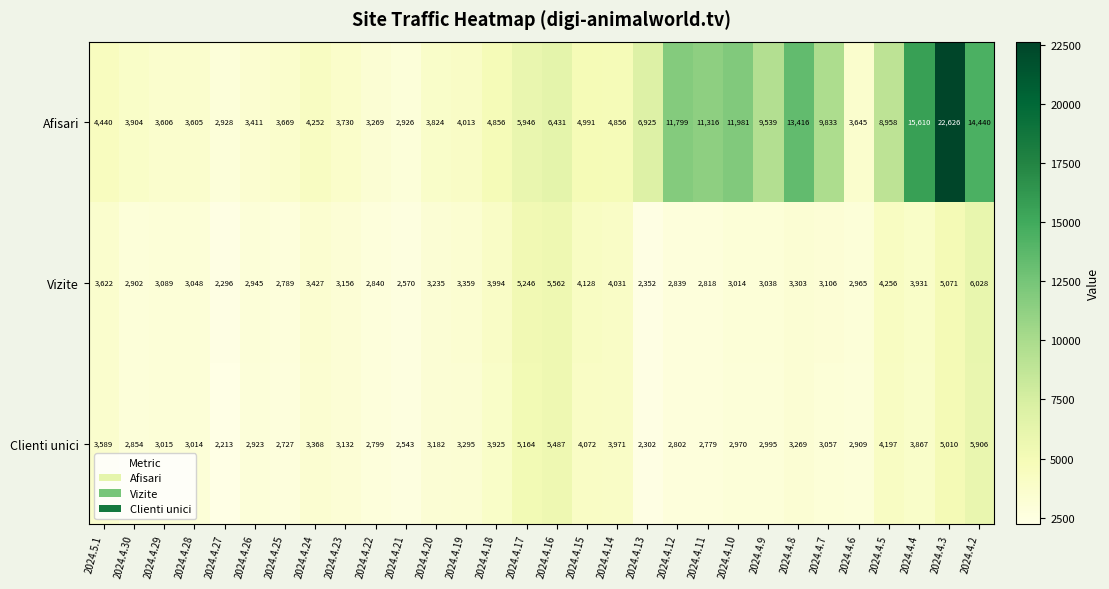

What is the greatest value displayed?

22626